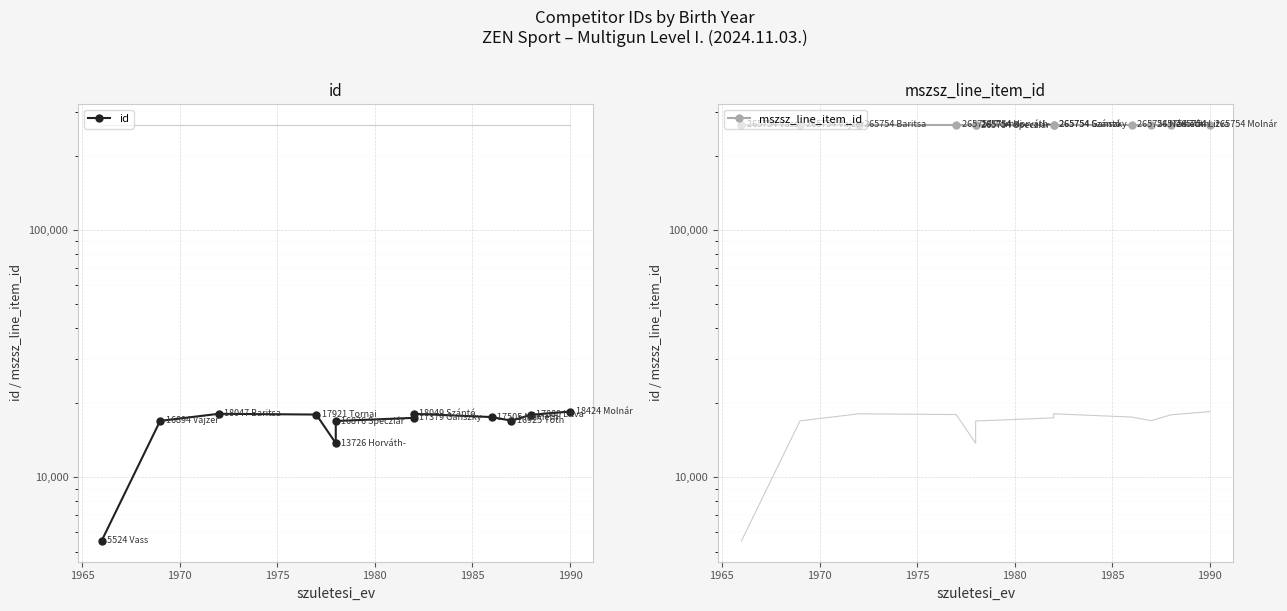

What is the difference between the highest and lowest values at 1985?

248878